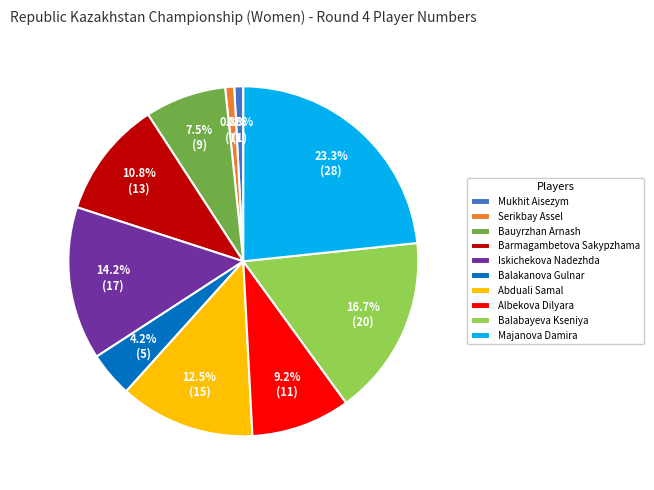

To the nearest percent, what is the difference between the Balakanova Gulnar and Serikbay Assel slice percentages?

3%